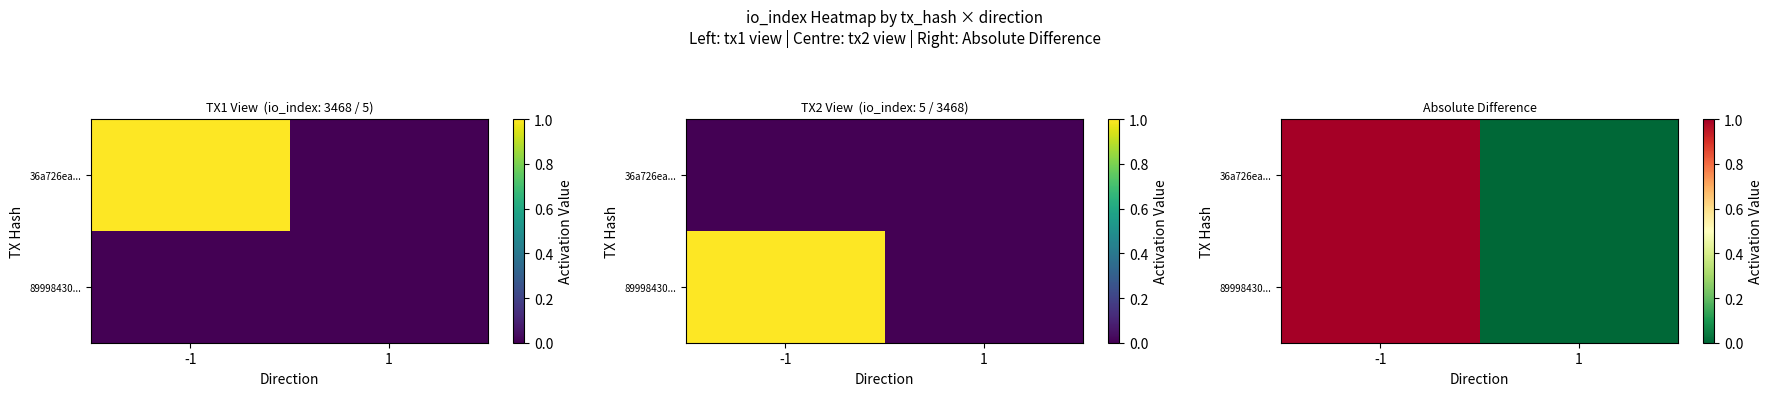

How many series are shown in this chart?

2